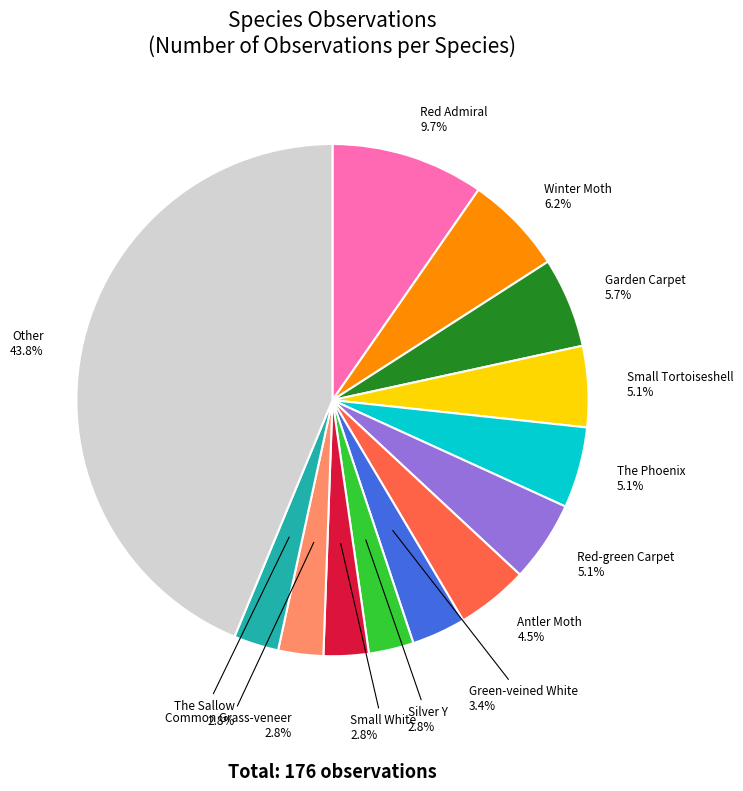

Is there a majority slice in this chart?

No